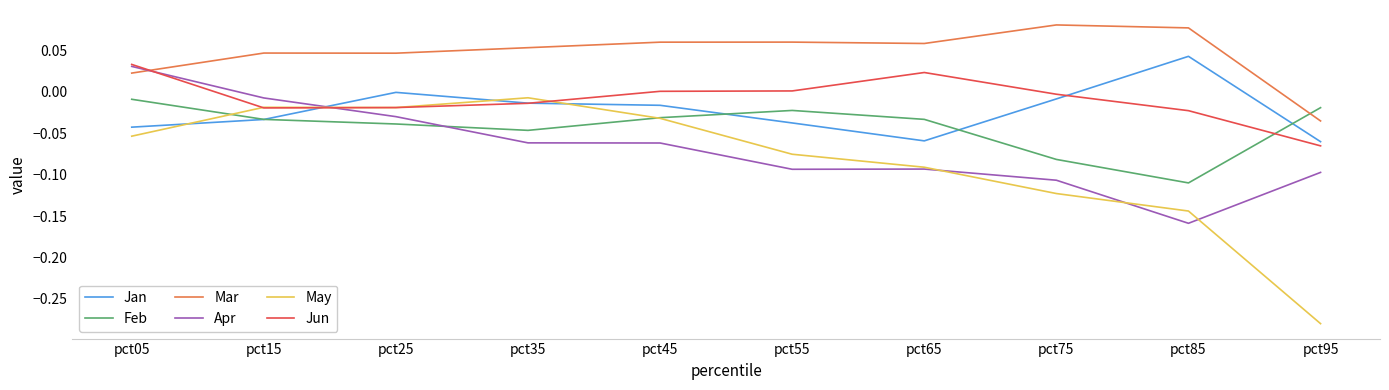

What is the spread (max minus min) of values at pct95?

0.3